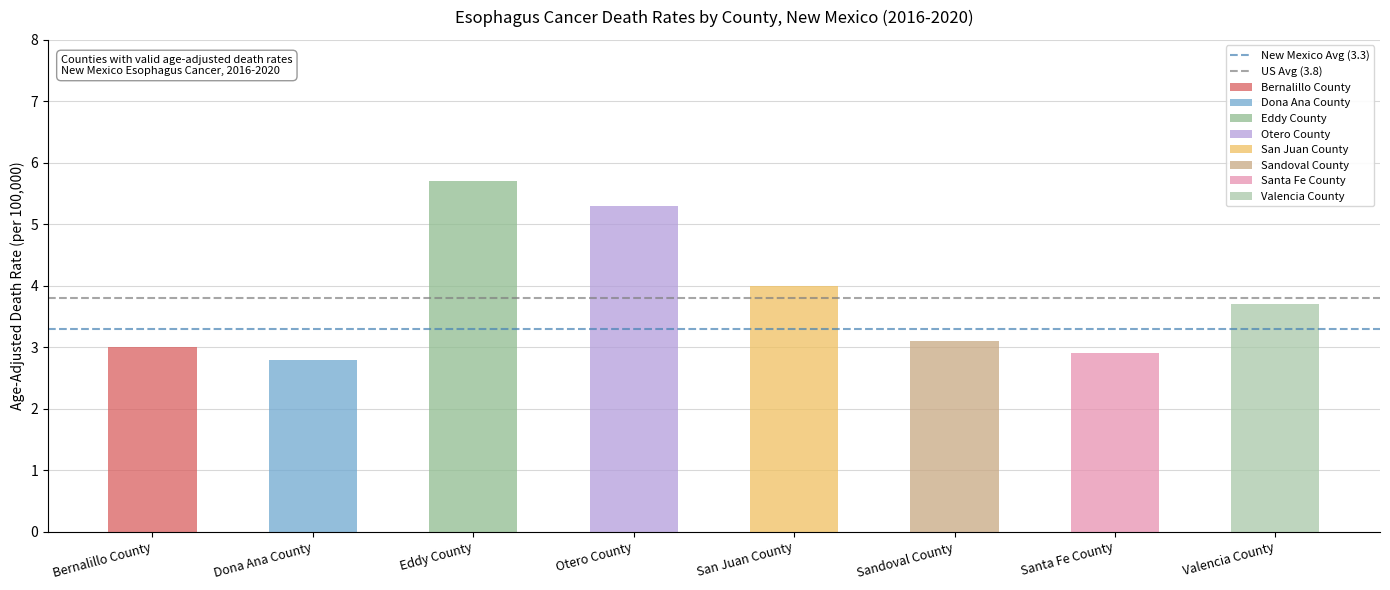

Where is New Mexico Avg (3.3) nearest to the value 3?

Bernalillo County